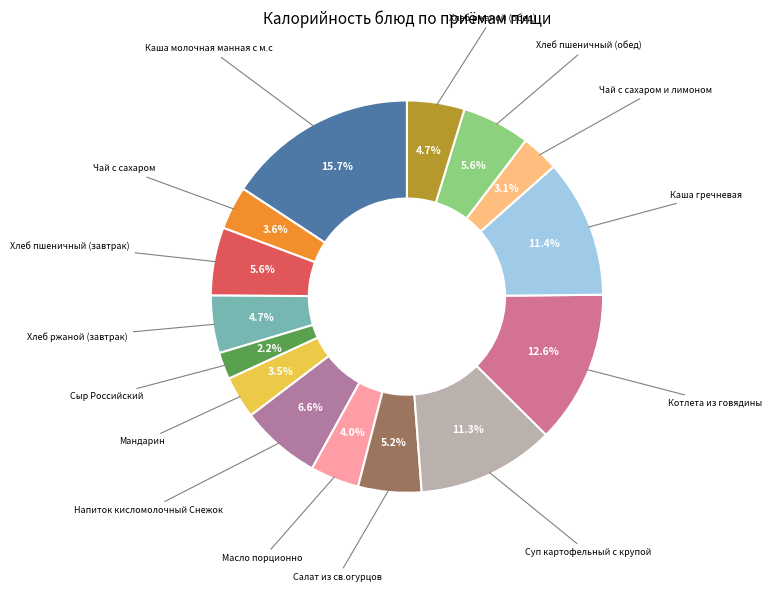

How many slices are in this pie chart?

15